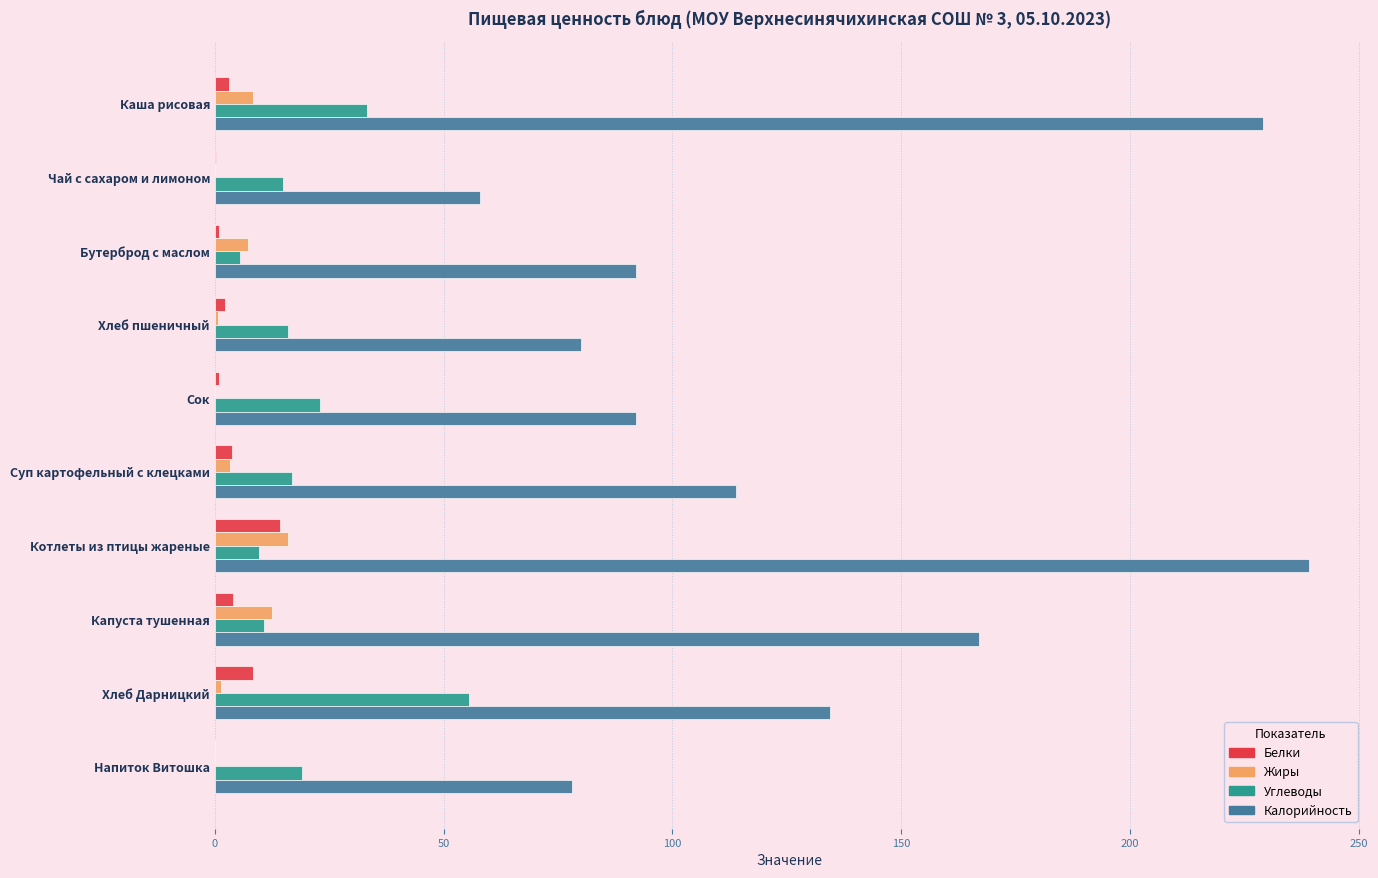

Which series has the largest total across all categories?

Калорийность